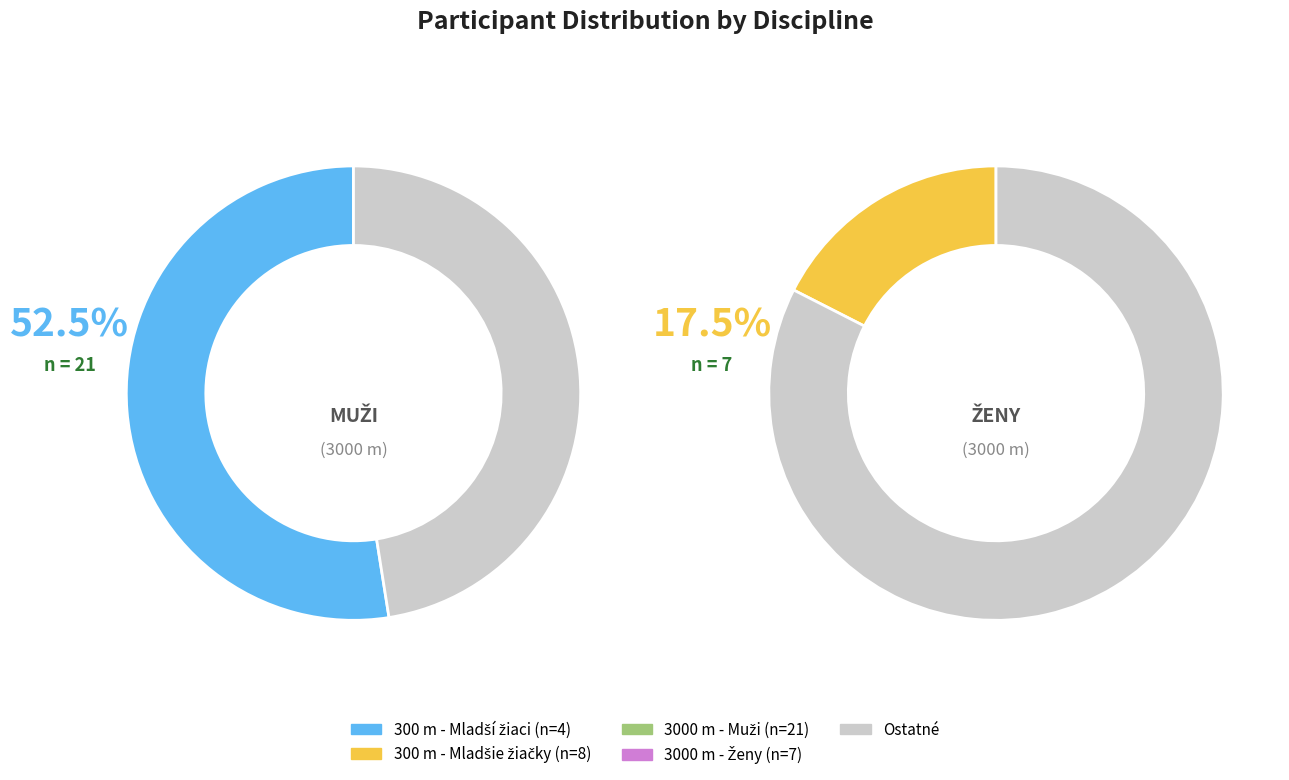

Between 300 m - Mladšie žiačky and 3000 m - Ženy, which is larger?

300 m - Mladšie žiačky